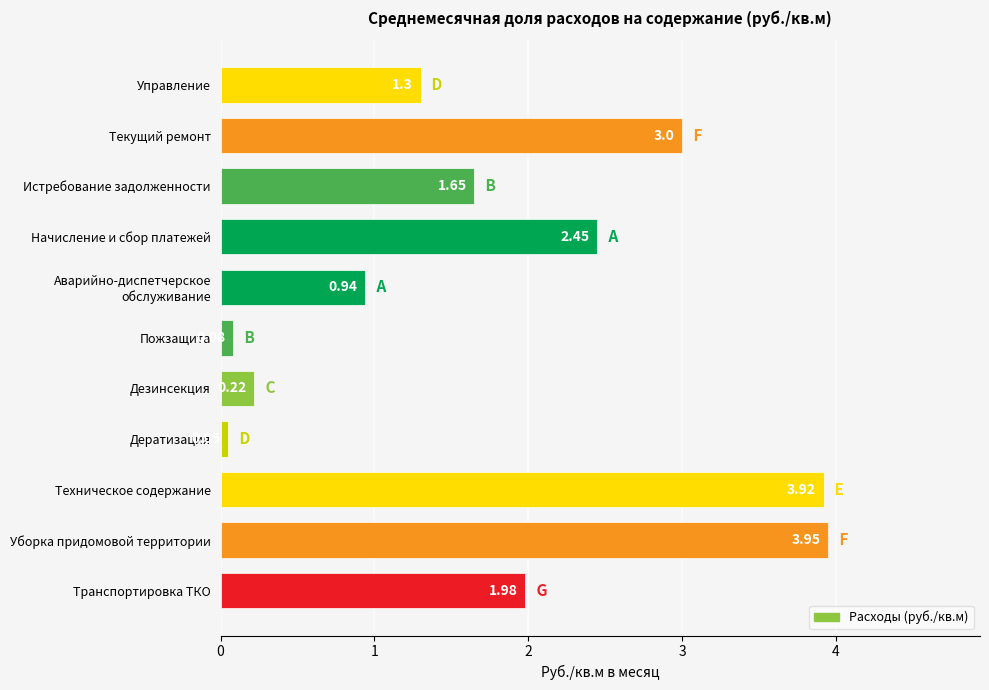

Which category has the highest value across all series?

Уборка придомовой территории